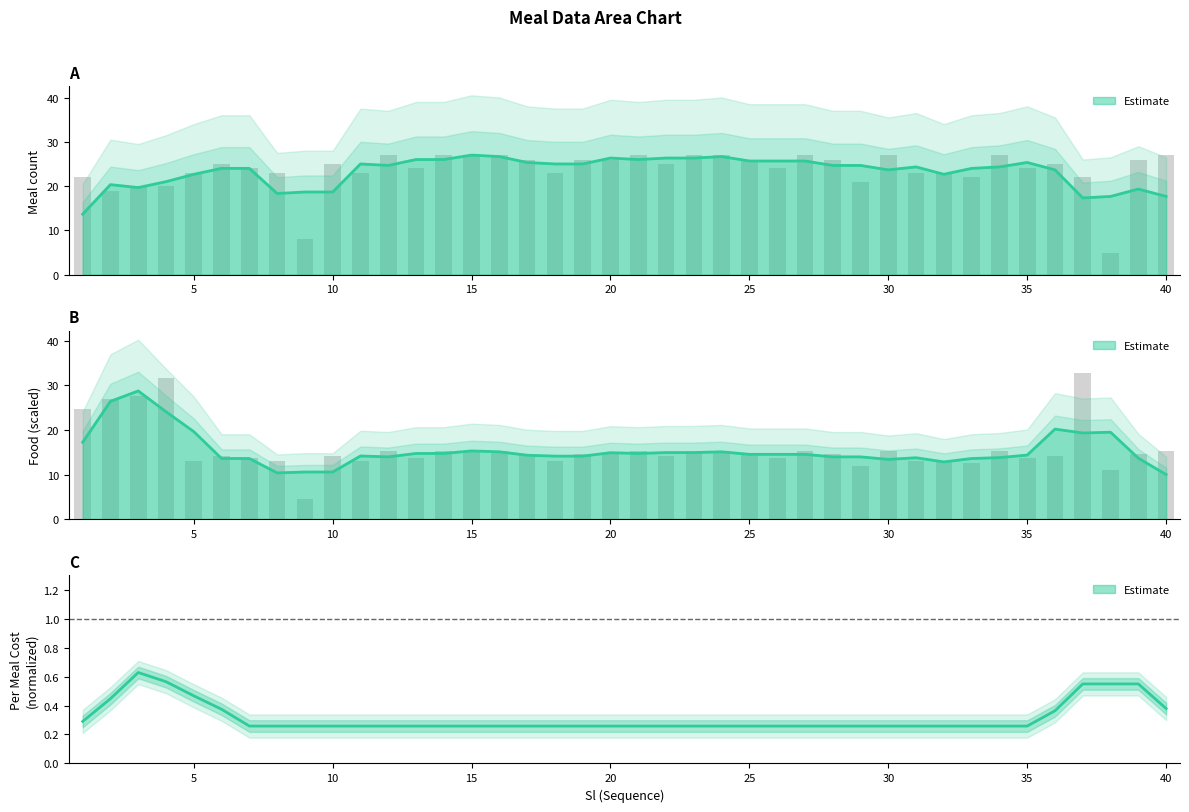

What is the value of the Meal bar at the 10th from the left?

25.0